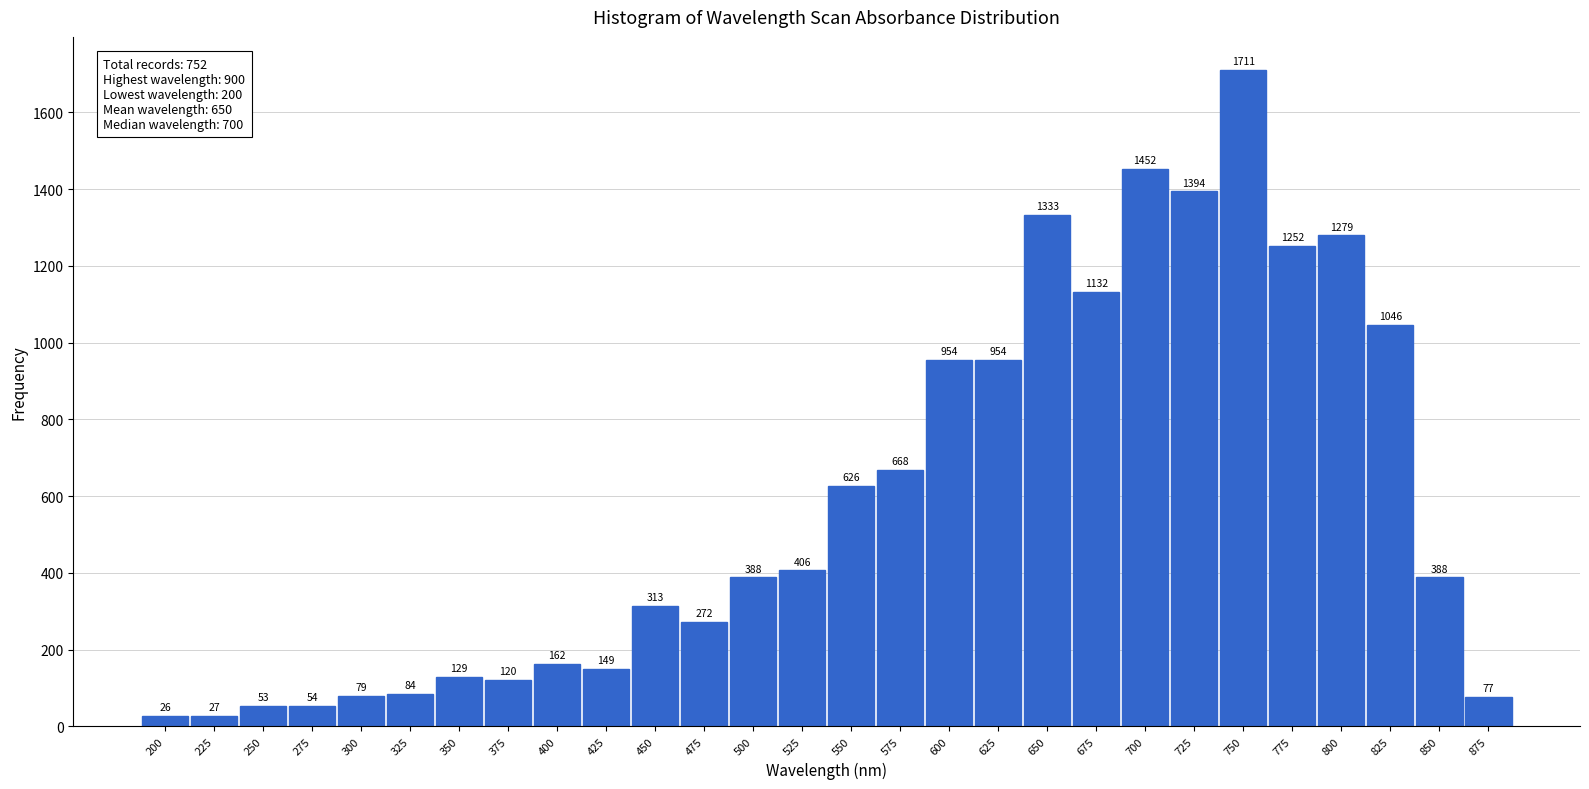

Reading left to right, extract all data points from this chart.

26	27	53	54	79	84	129	120	162	149	313	272	388	406	626	668	954	954	1333	1132	1452	1394	1711	1252	1279	1046	388	77